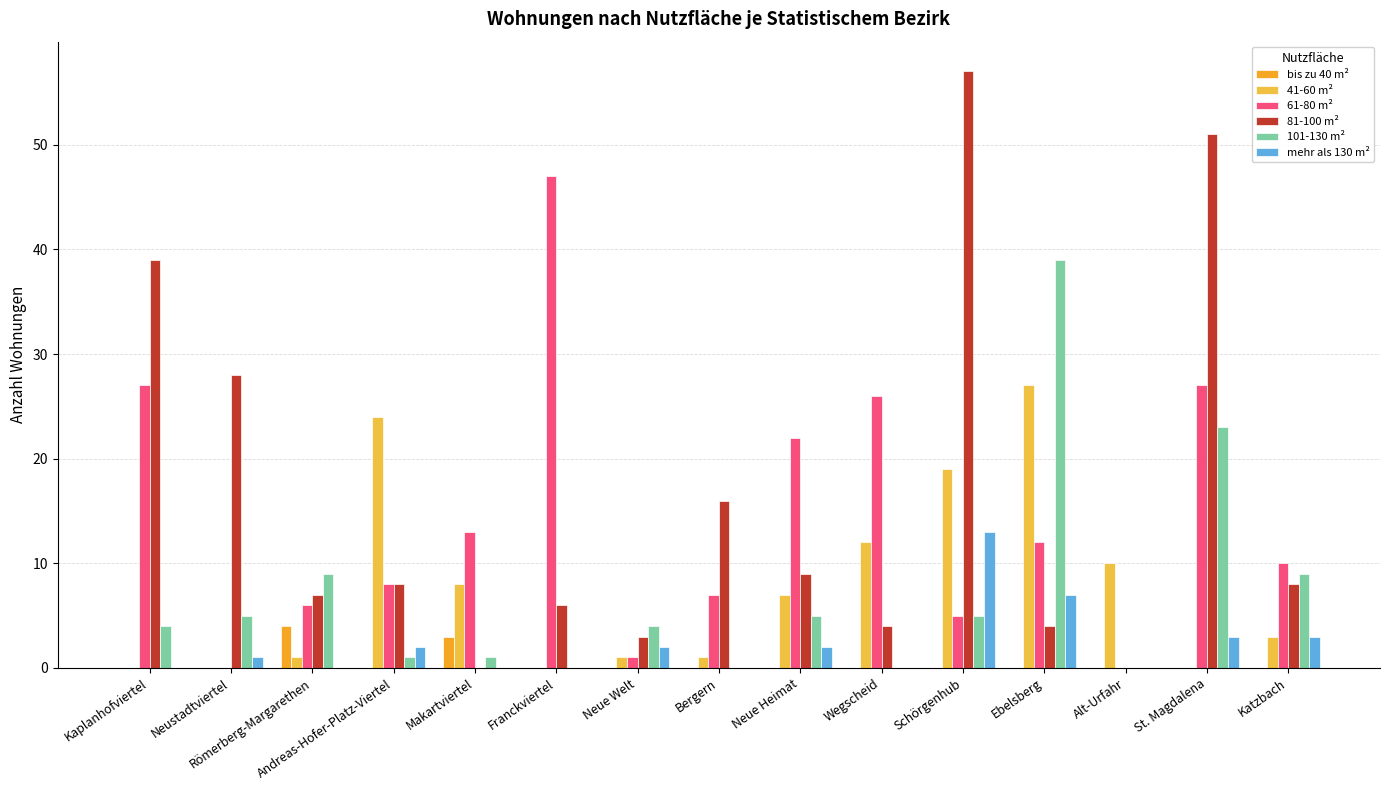

True or false: 41-60 m² has a value of 19 at Schörgenhub.

True